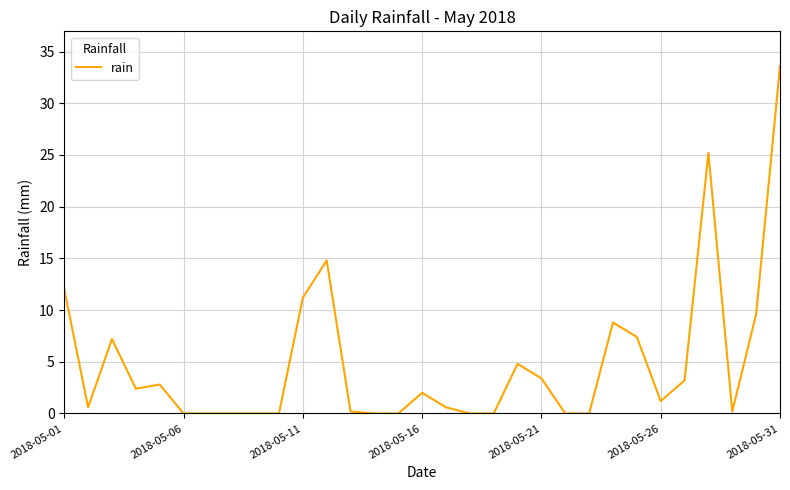

What is the maximum value shown in the chart?

33.6